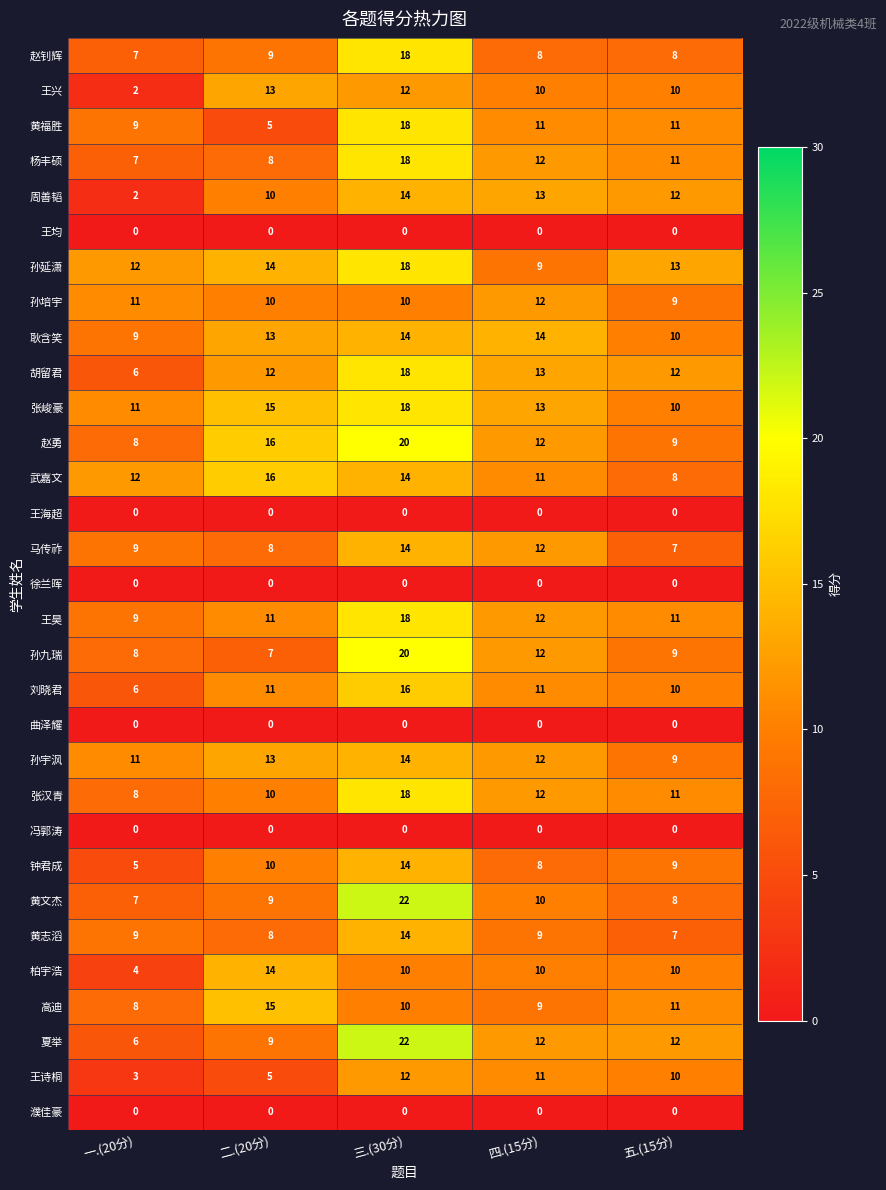

What is the total value across all series at 二.(20分)?

271